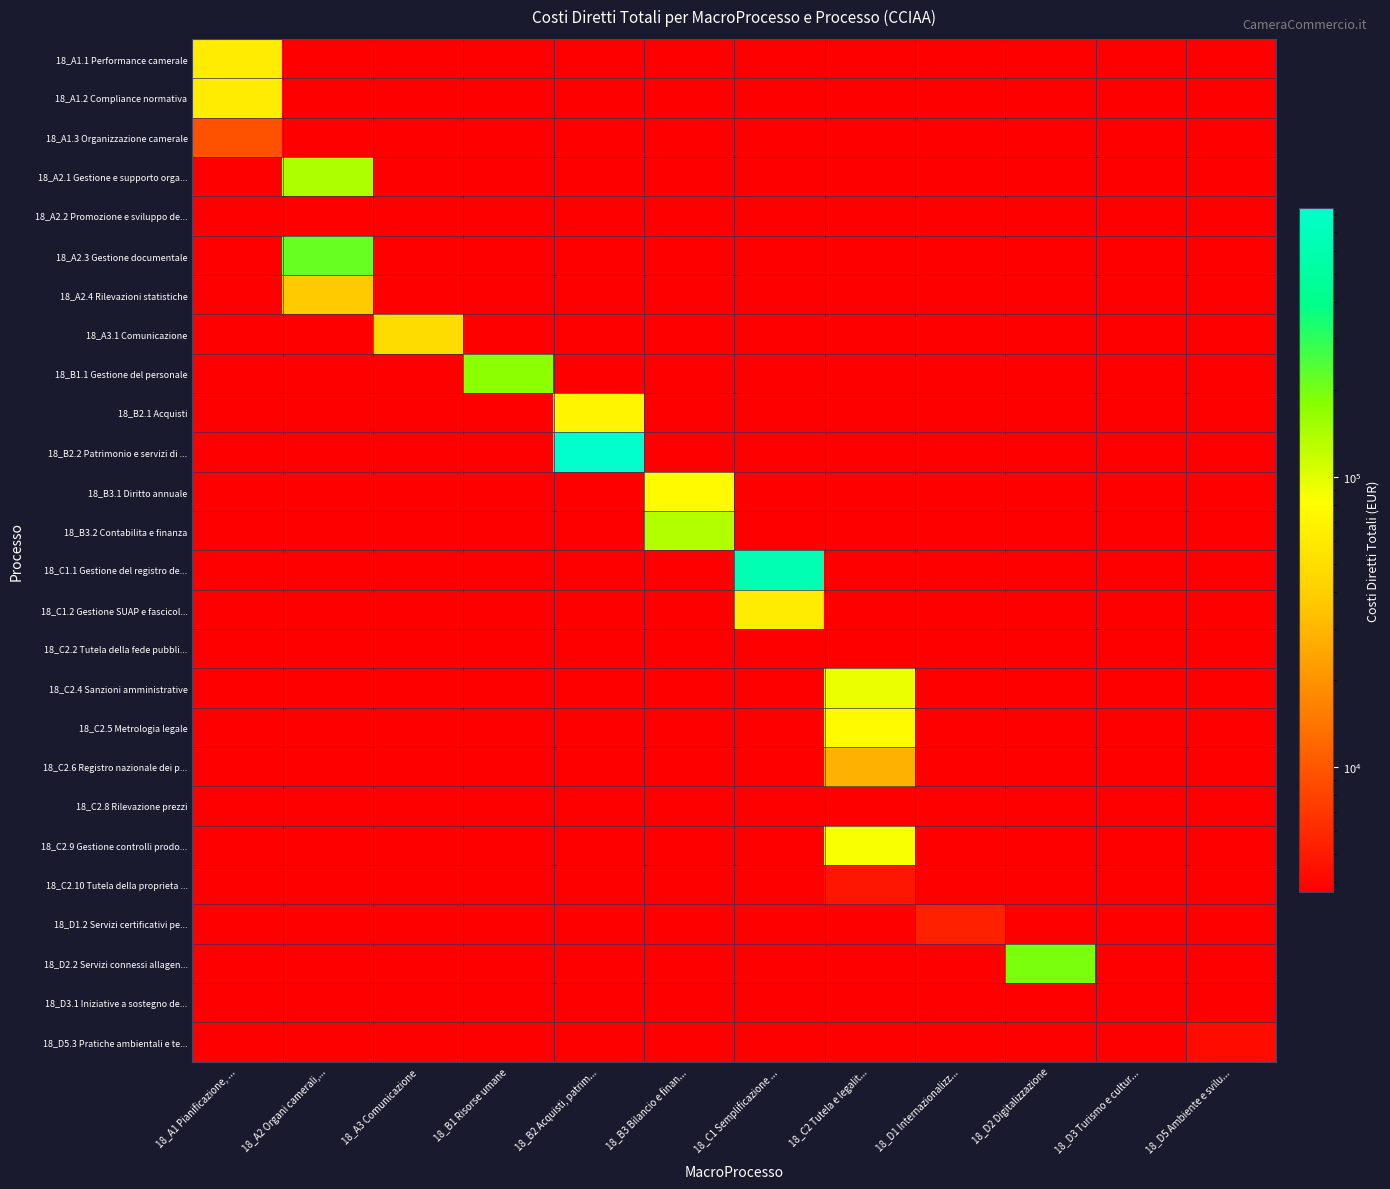

Which series has the largest range (max minus min)?

18_B2.2 Patrimonio e servizi di ...